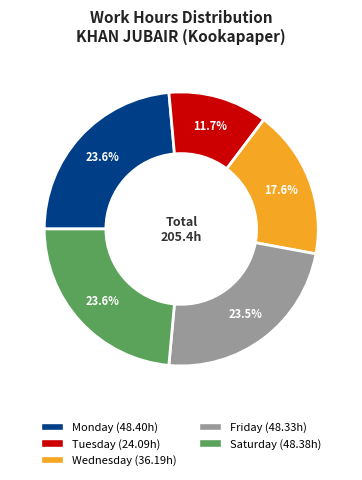

How many segments does this pie chart have?

5